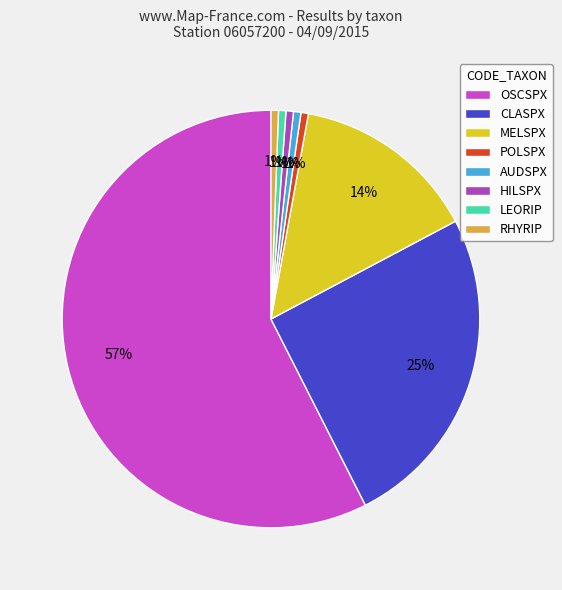

Is there a majority slice in this chart?

Yes